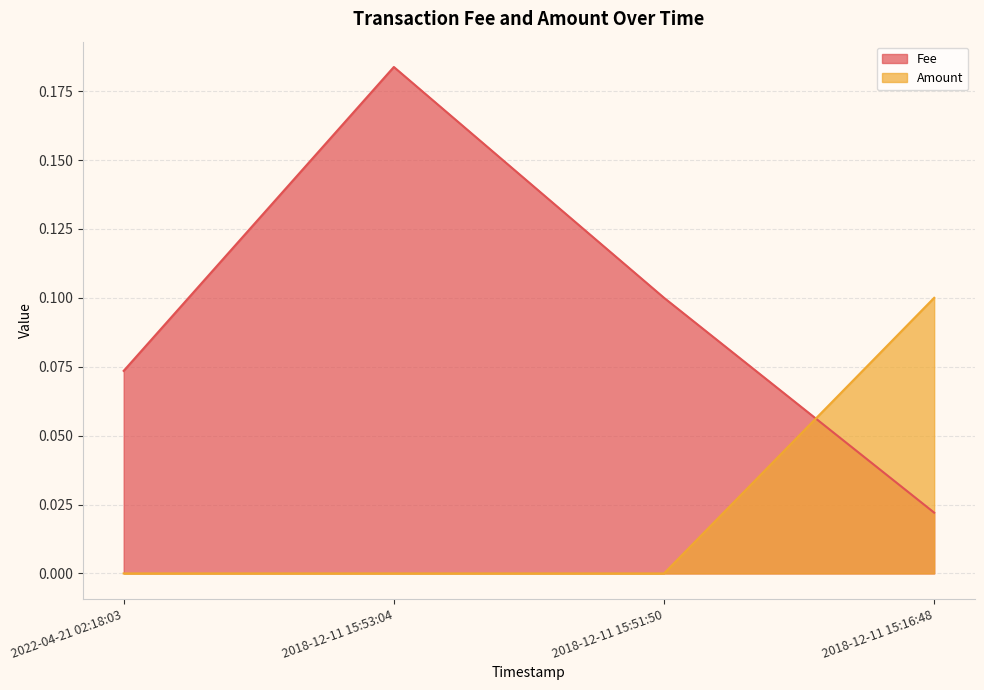

Does the chart display data point markers on the line(s)?

No